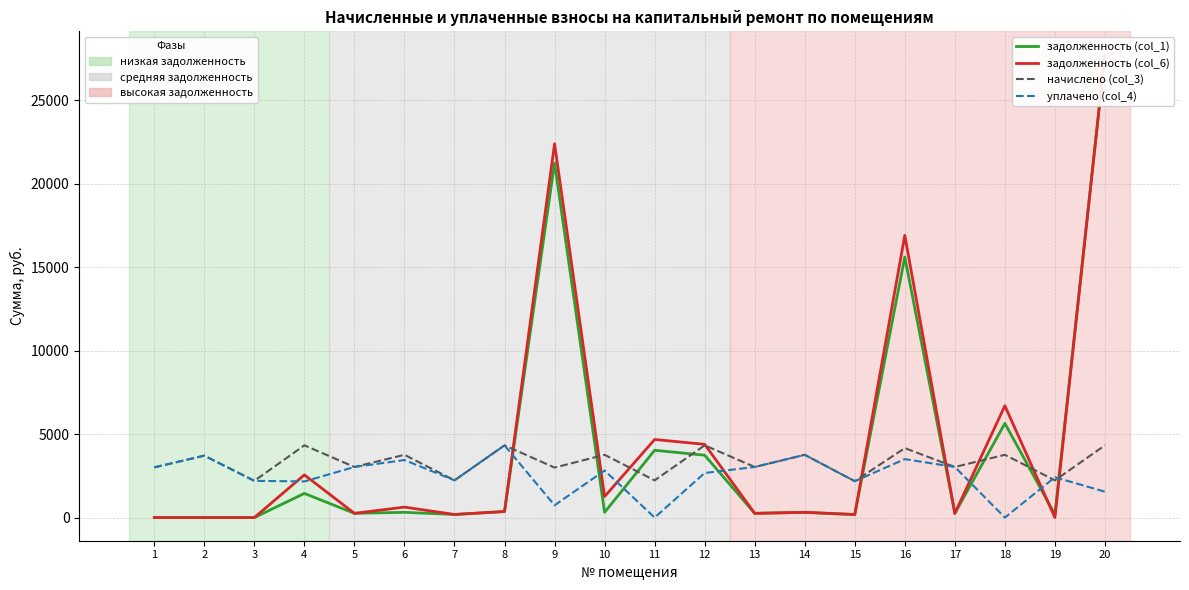

Does the chart have visible grid lines?

Yes